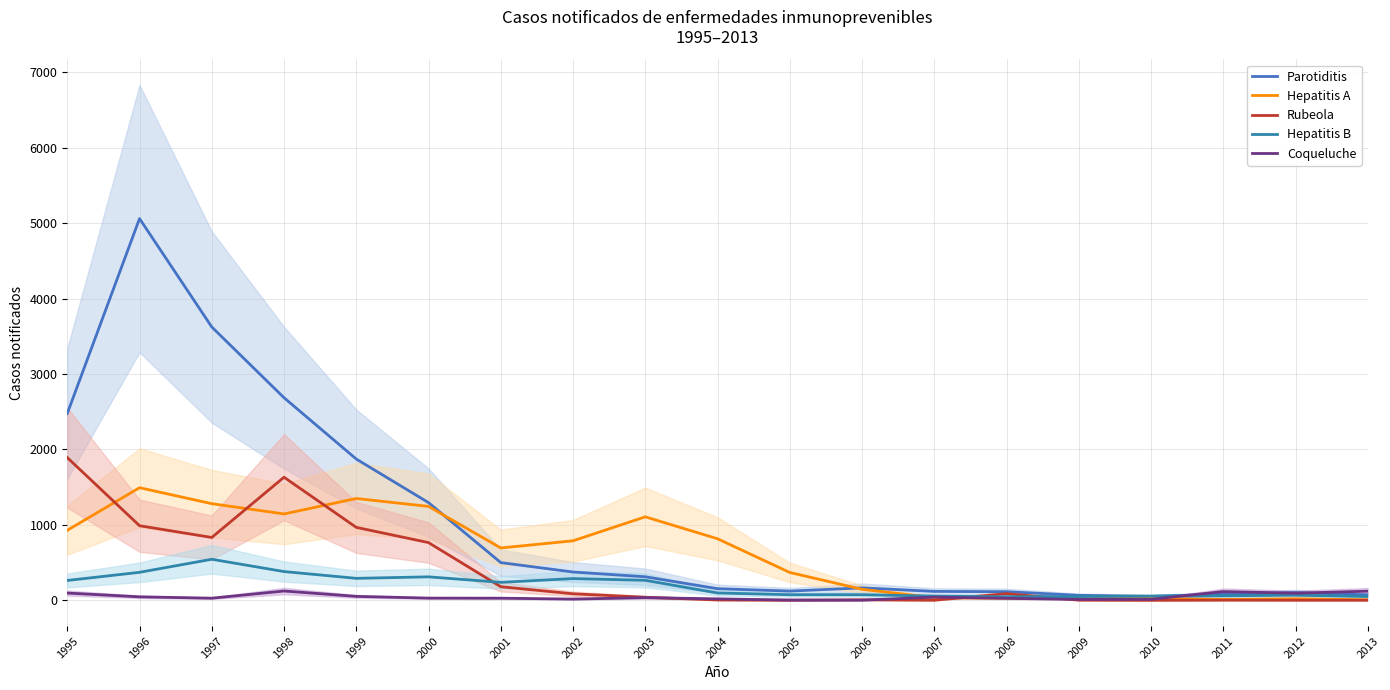

True or false: Parotiditis and Rubeola cross at least once.

False